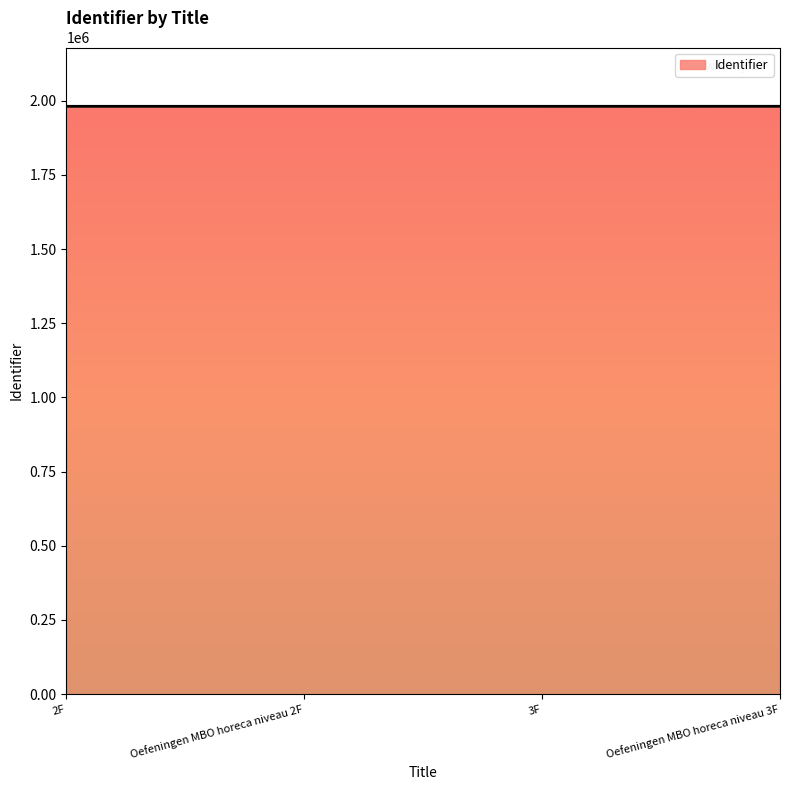

True or false: the data has more than 1 interior local peaks.

False